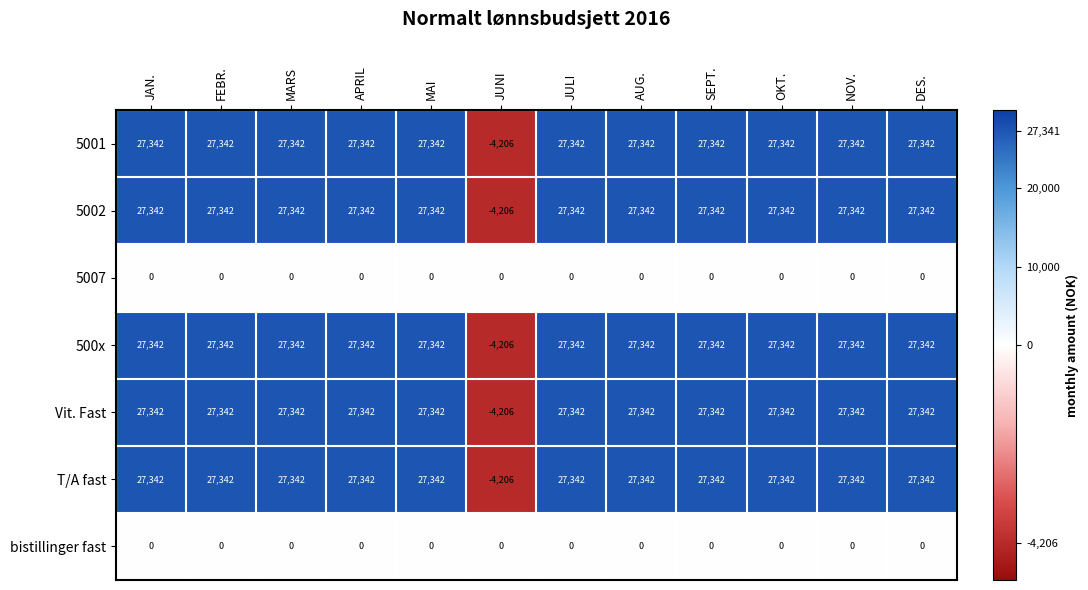

What is the highest value of the T/A fast series?

27342